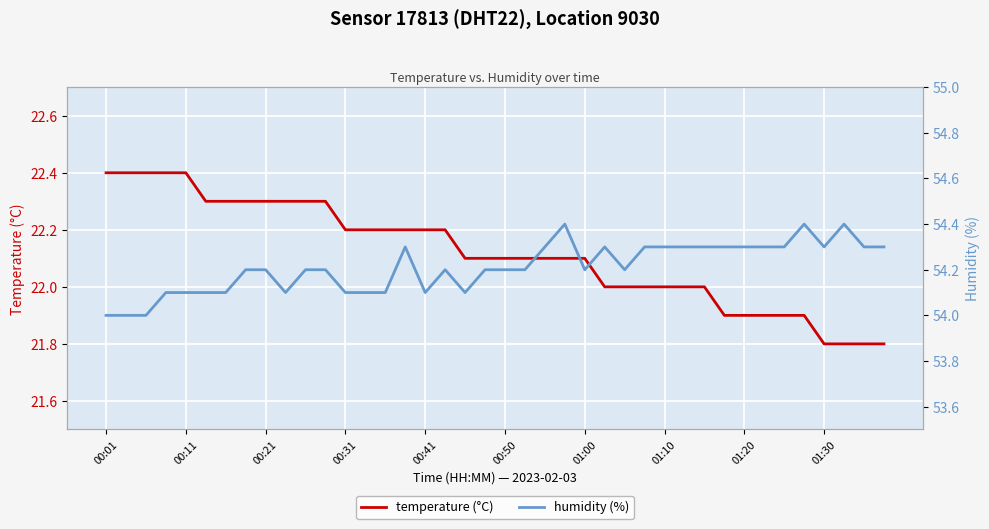

Rank the series at 29 from lowest to highest value.

temperature (°C), humidity (%)